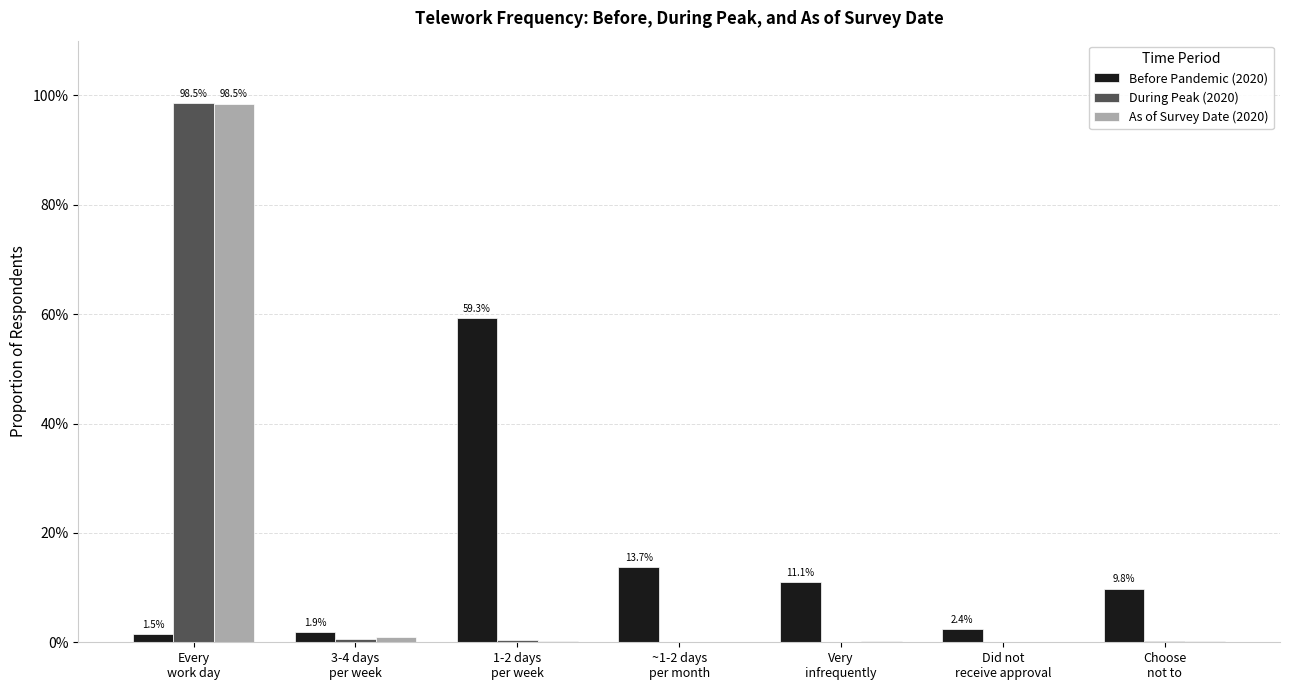

What are all the series names shown in the legend?

Before Pandemic (2020), During Peak (2020), As of Survey Date (2020)